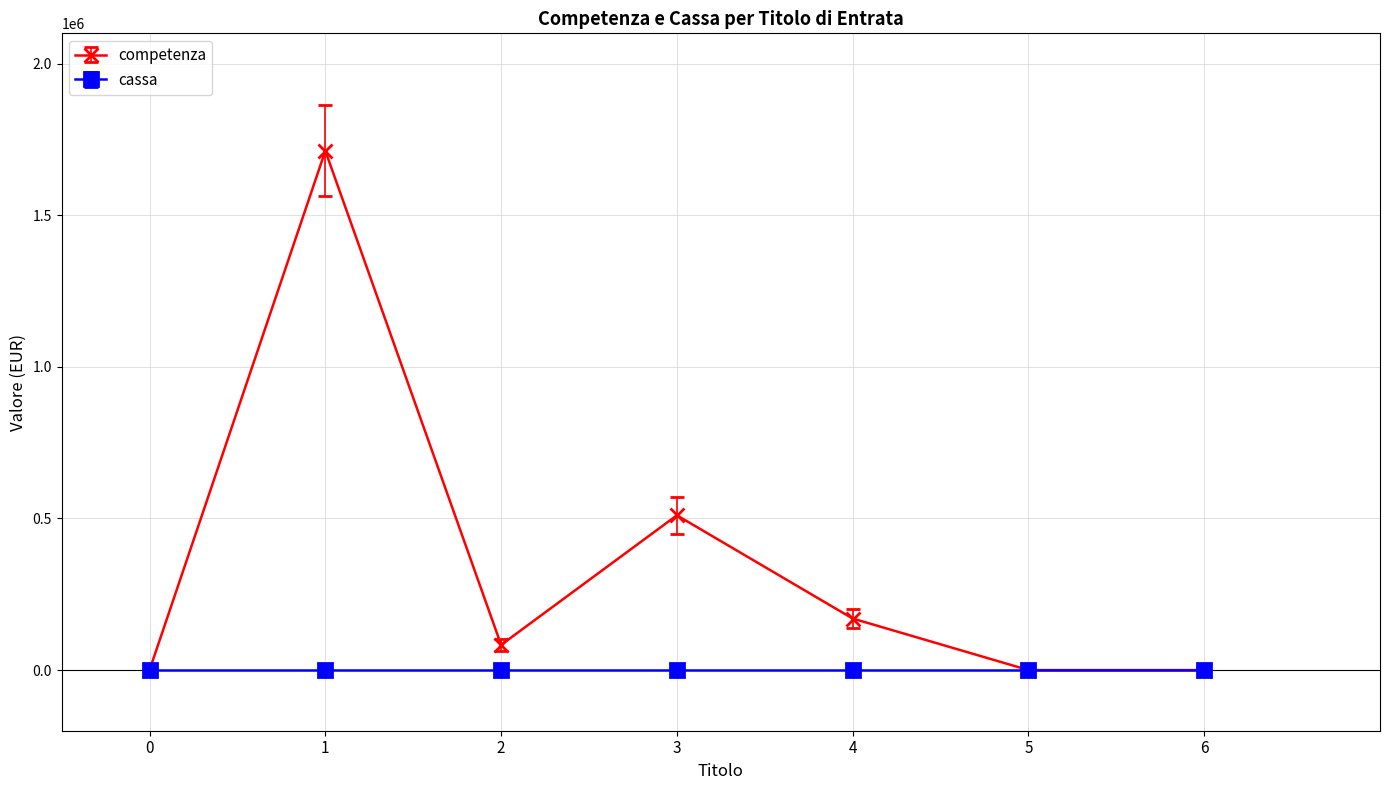

How many interior local peaks does the competenza series have?

2